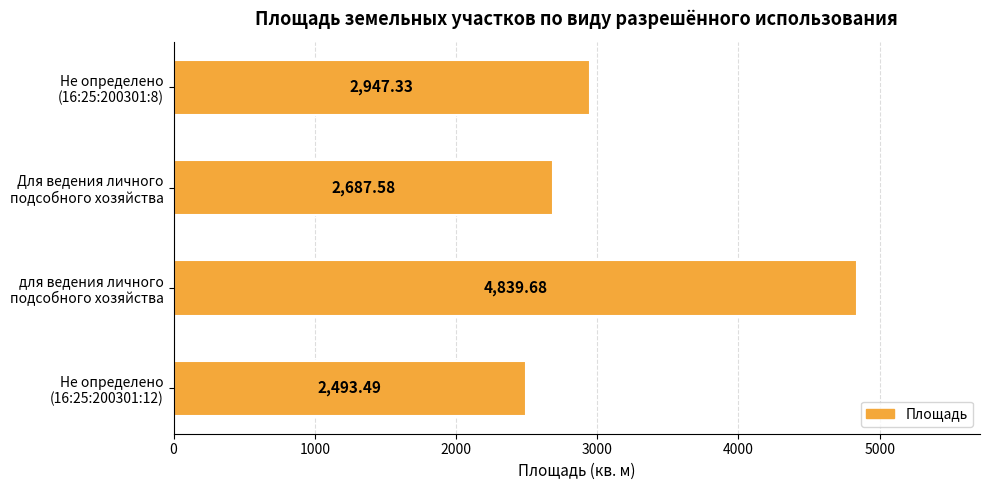

Count the number of data series in this chart.

1